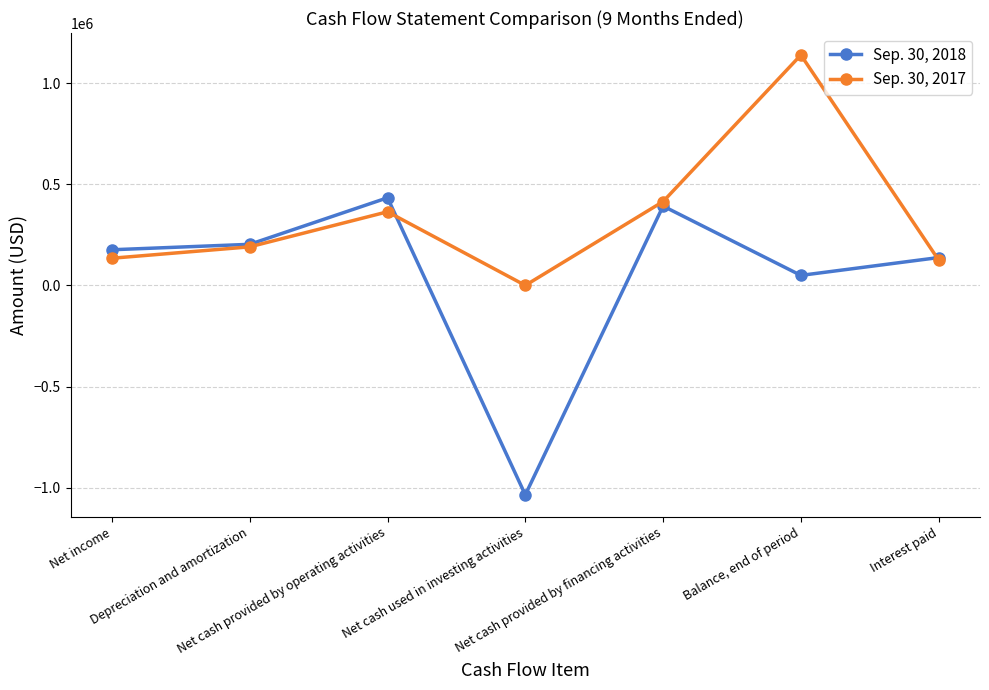

True or false: Sep. 30, 2017 has more than 0 interior local peaks.

True